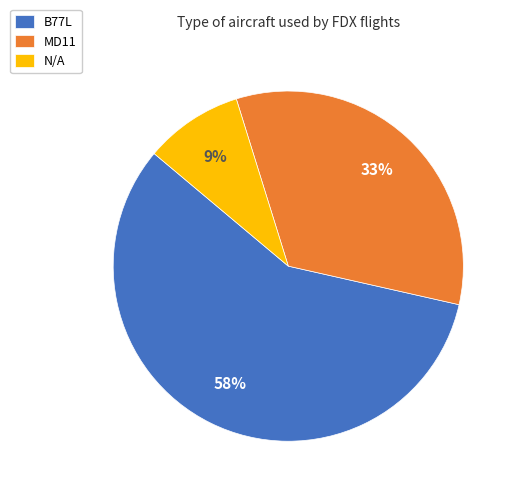

Which has a higher value, MD11 or N/A?

MD11